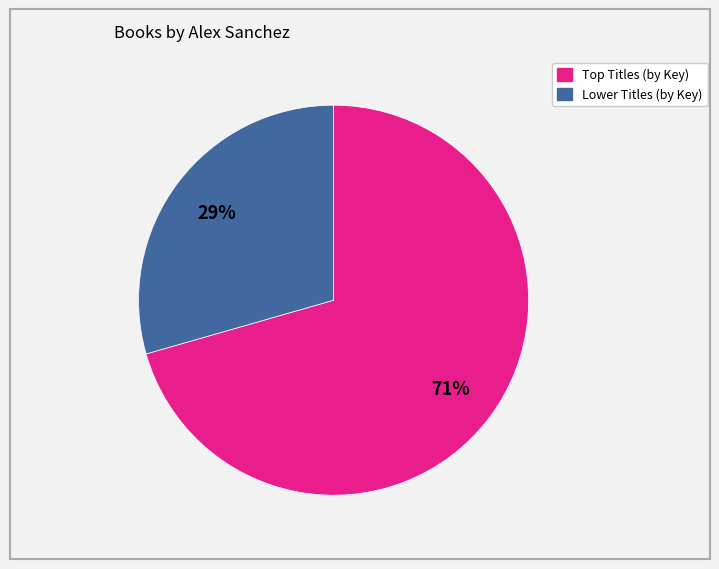

Count the number of slices in the pie.

2